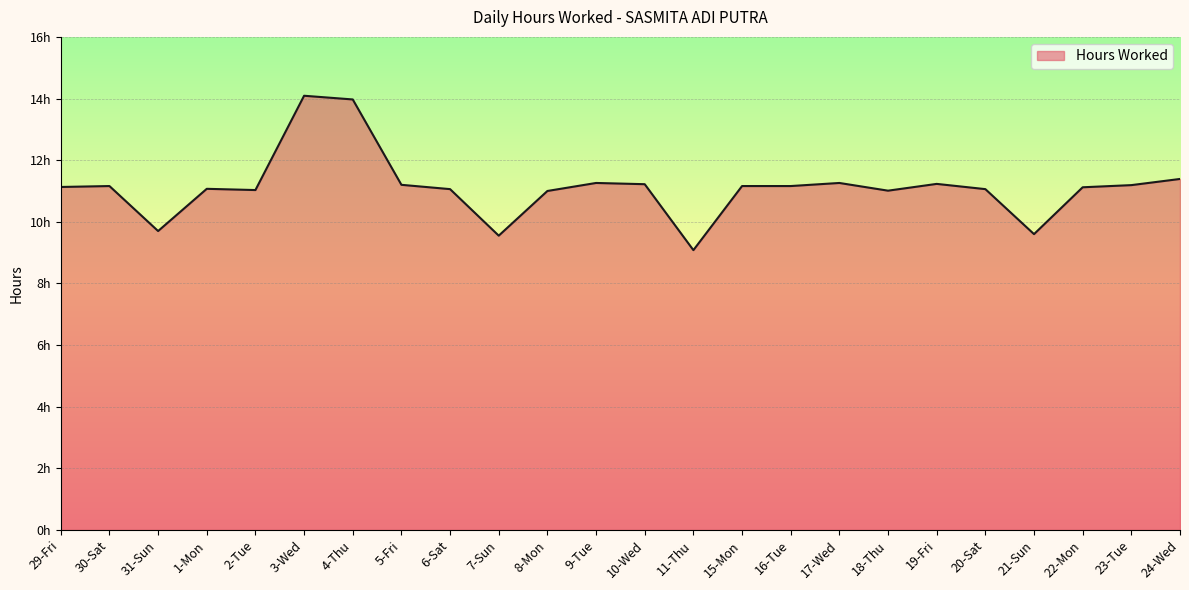

What value does the data have at 5-Fri?

11.2